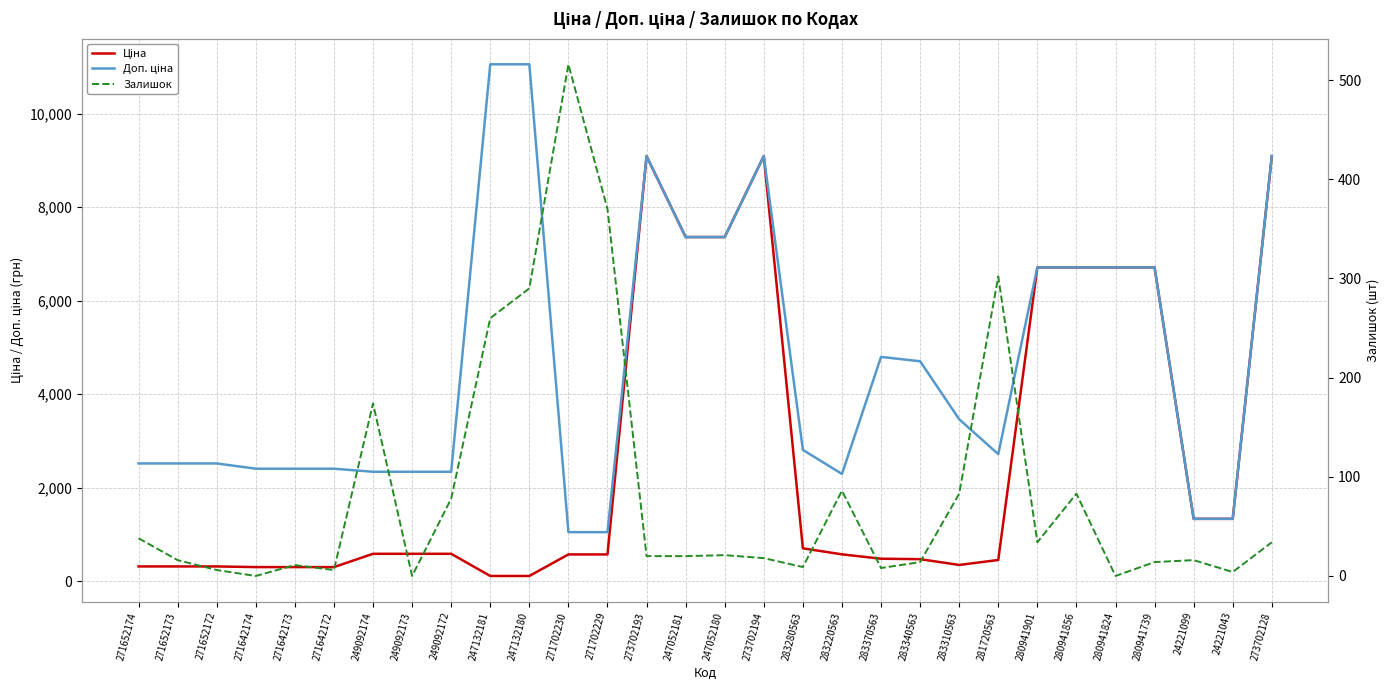

List the series in order of their peak value, lowest first.

Залишок, Ціна, Доп. ціна